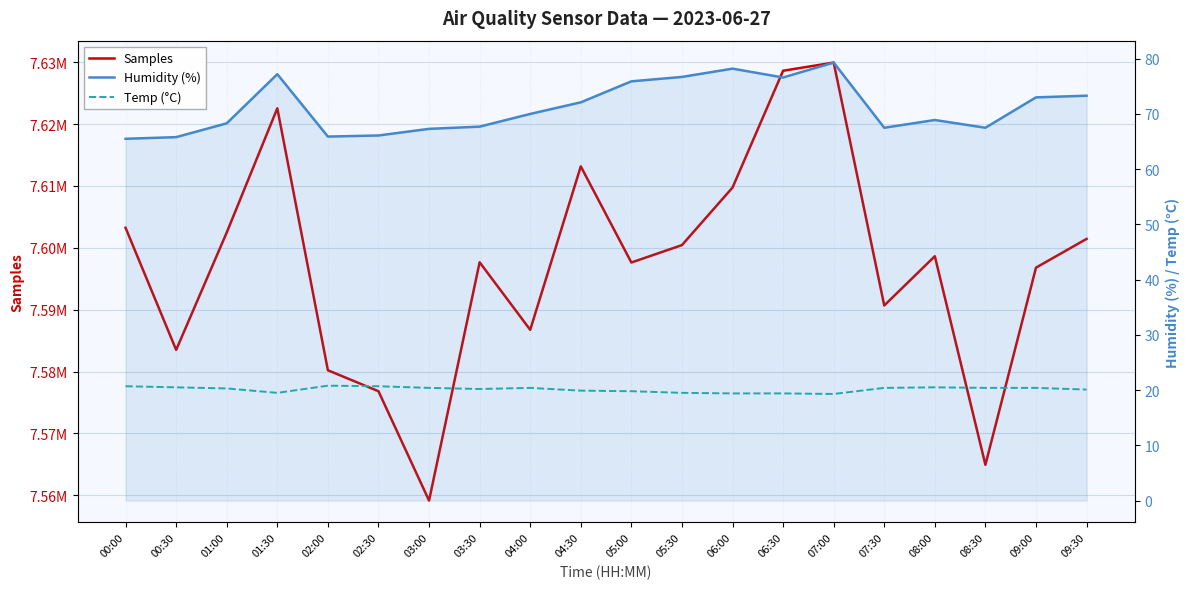

Where is Samples nearest to the value 7594545?

09:00